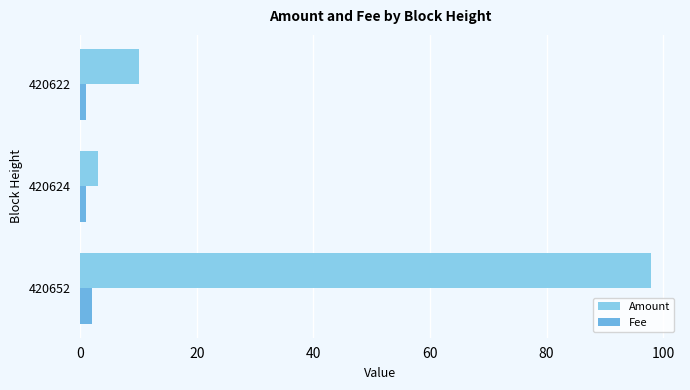

Where is Amount nearest to the value 50?

420622